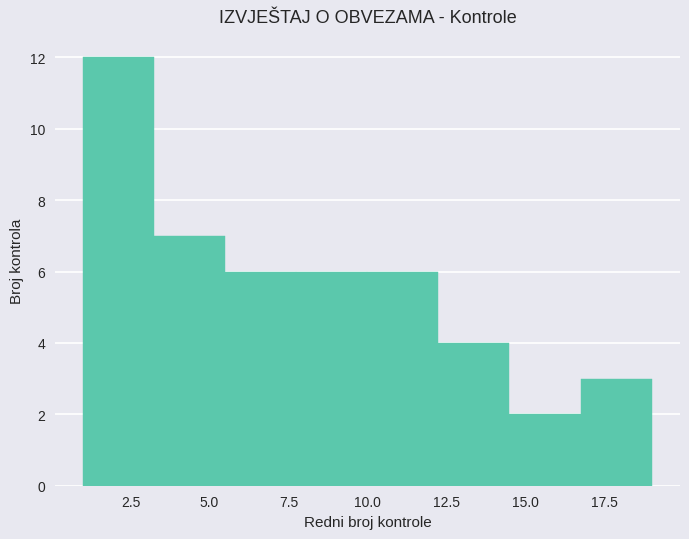

What is the height of the bar covering 10.00 to 12.25 on the x-axis? Neither the bar edges nor the heights are printed on the chart, so give them approximately, as read against the axes.

6